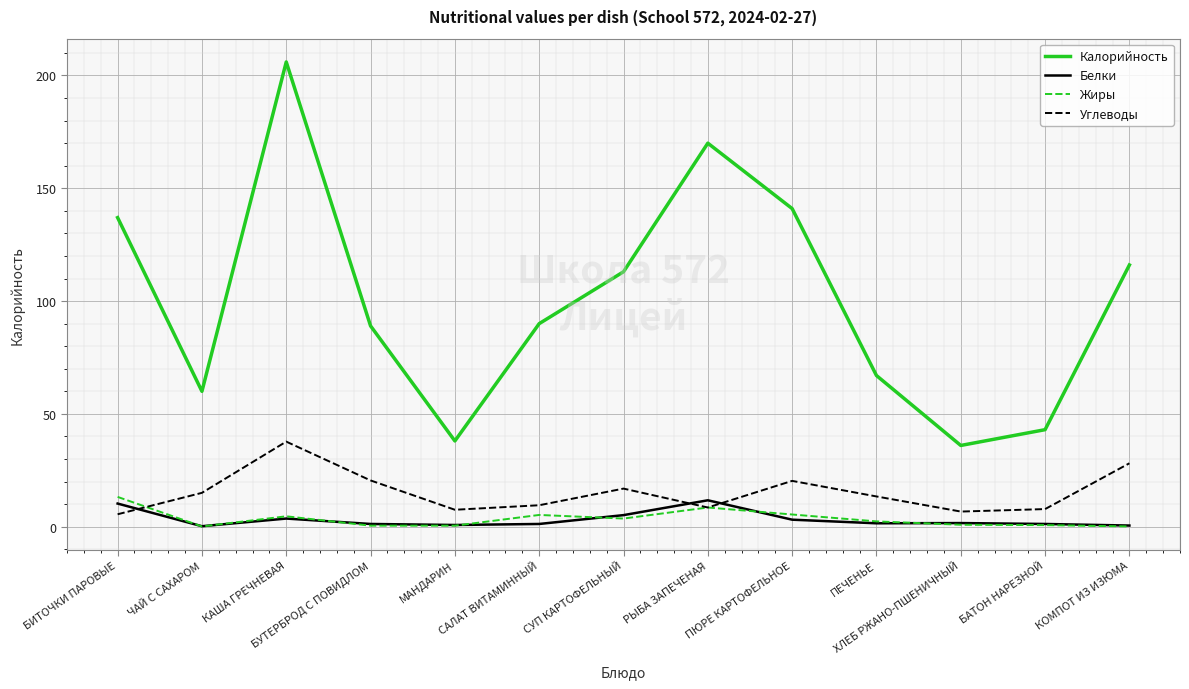

Which series has the largest range (max minus min)?

Калорийность